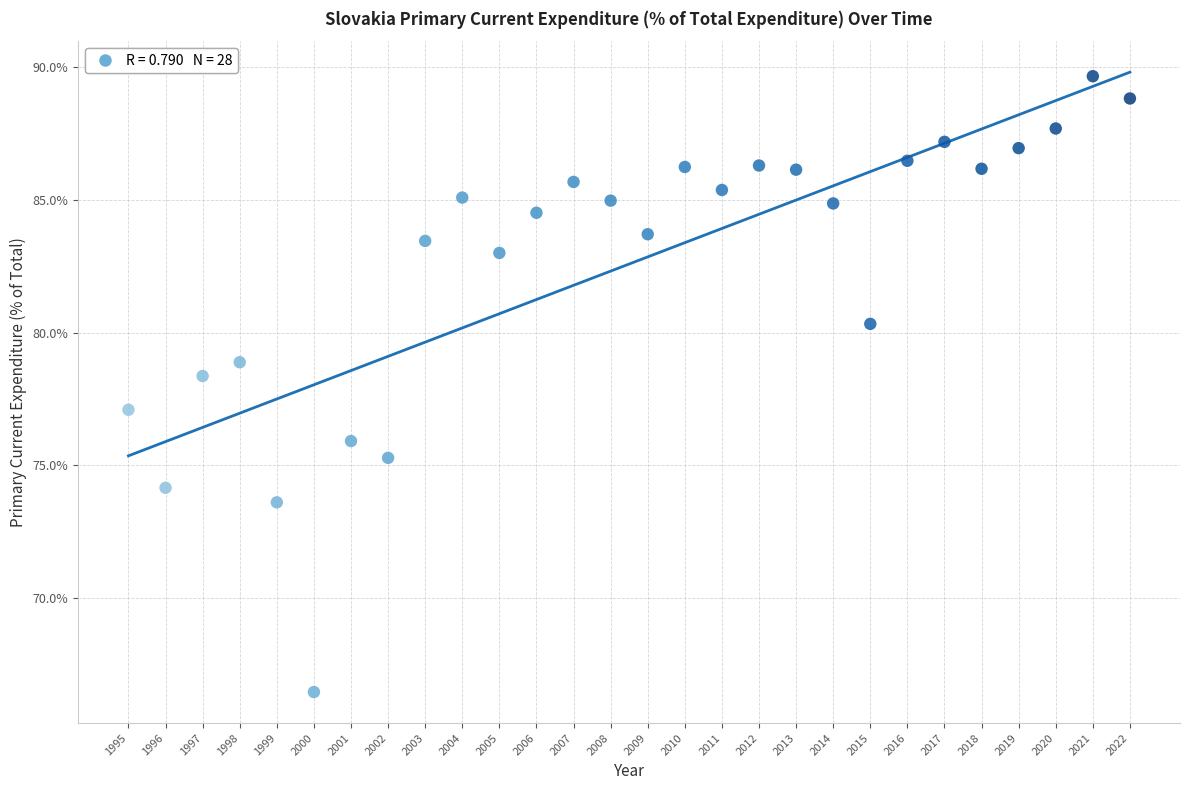

What Y value in the scatter plot is closest to 78?

78.4